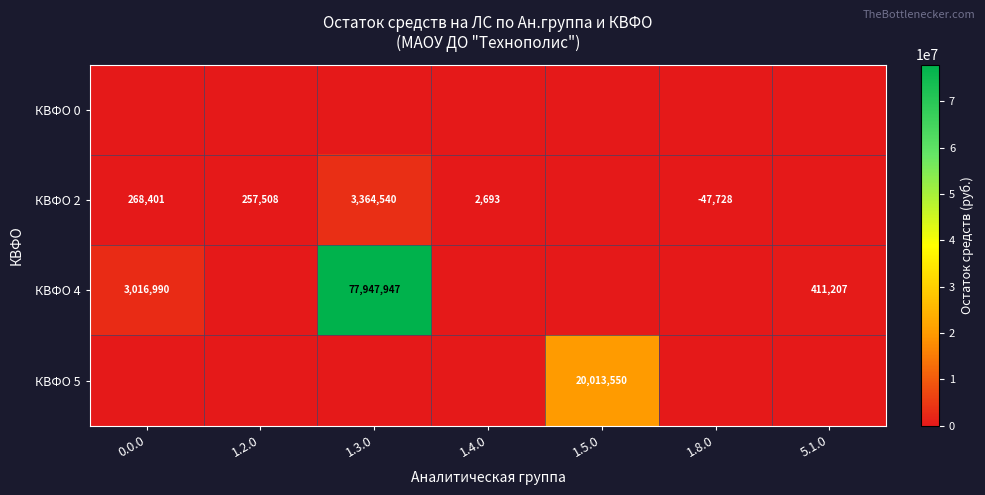

The value of КВФО 2 at 1.3.0 is 1483716. True or false?

False